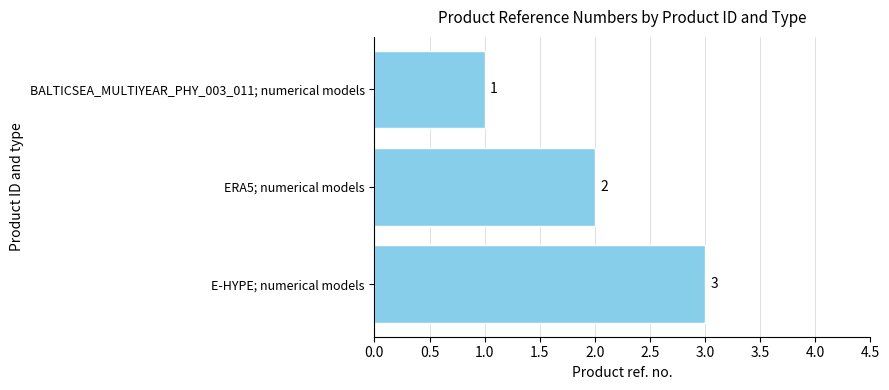

What is the change in value from BALTICSEA_MULTIYEAR_PHY_003_011; numerical models to E-HYPE; numerical models?

+2